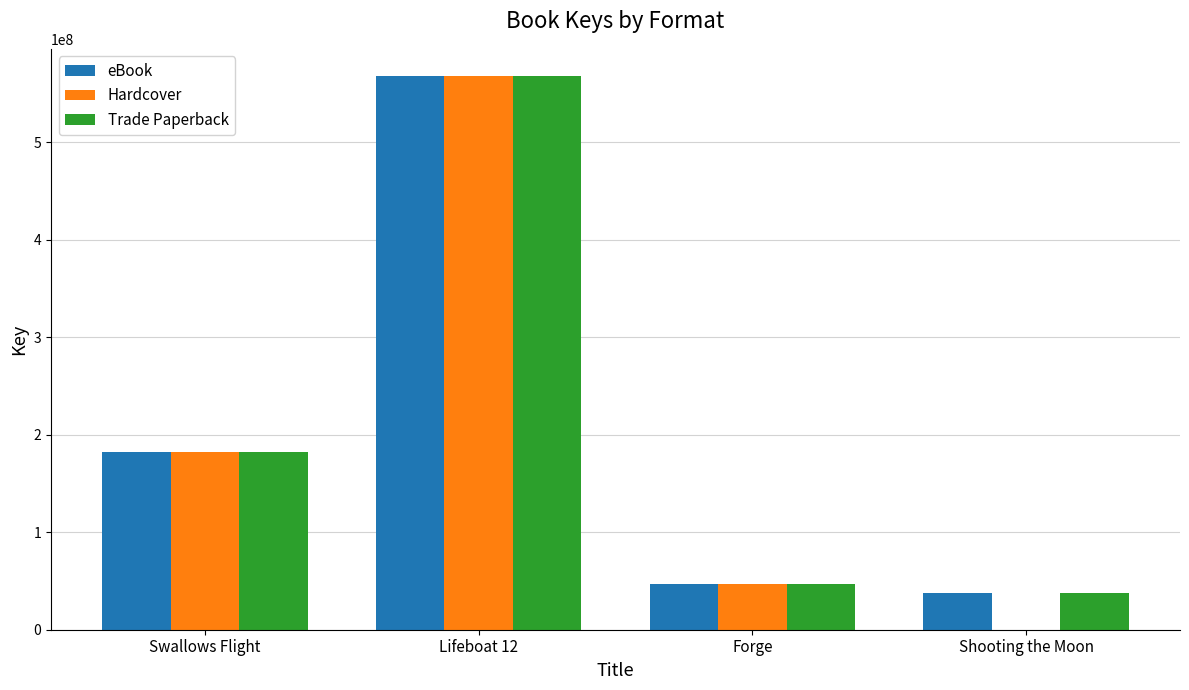

Count the number of data series in this chart.

3